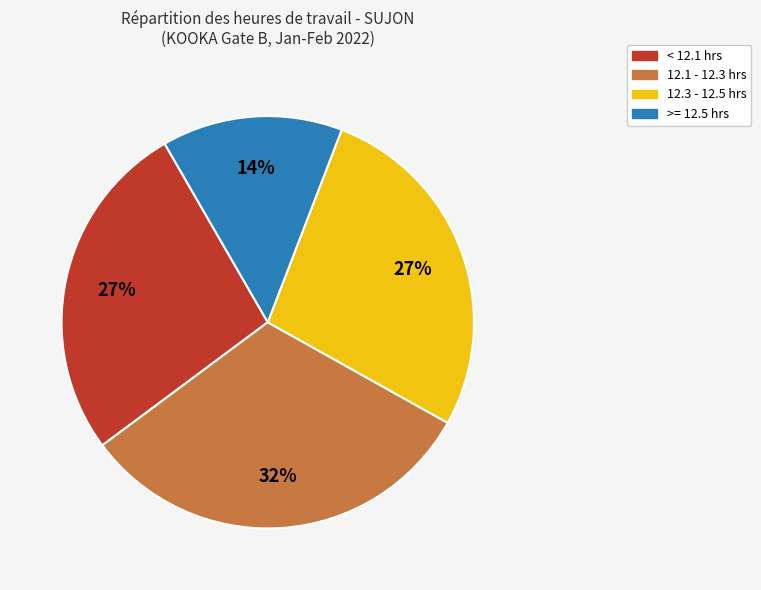

To the nearest percent, what is the difference between the largest and smallest slice percentages?

18%